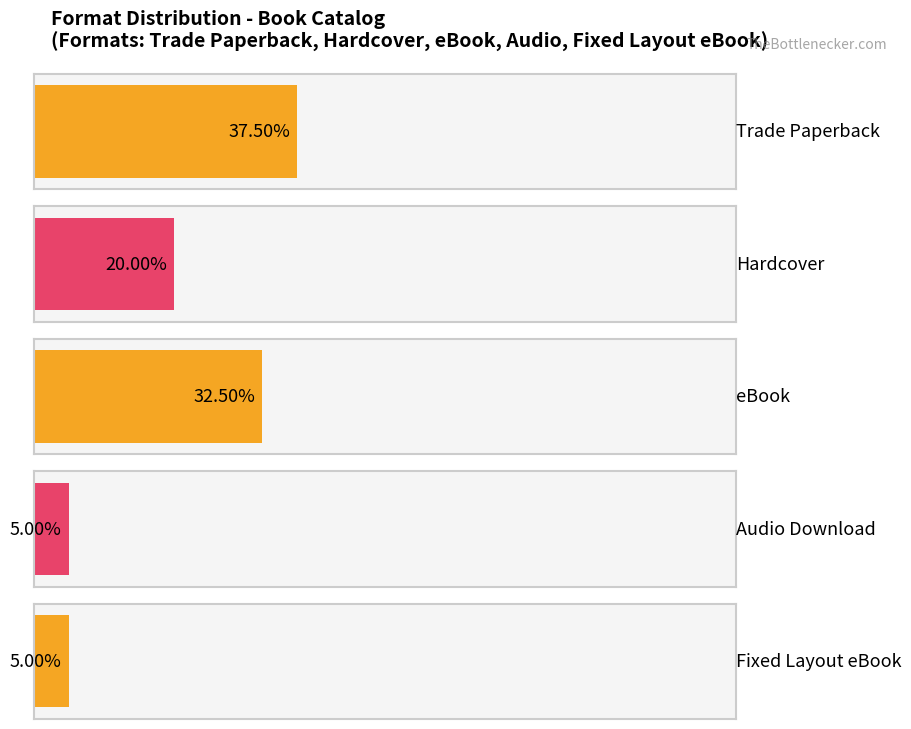

The value at Outcasts is 1. True or false?

False